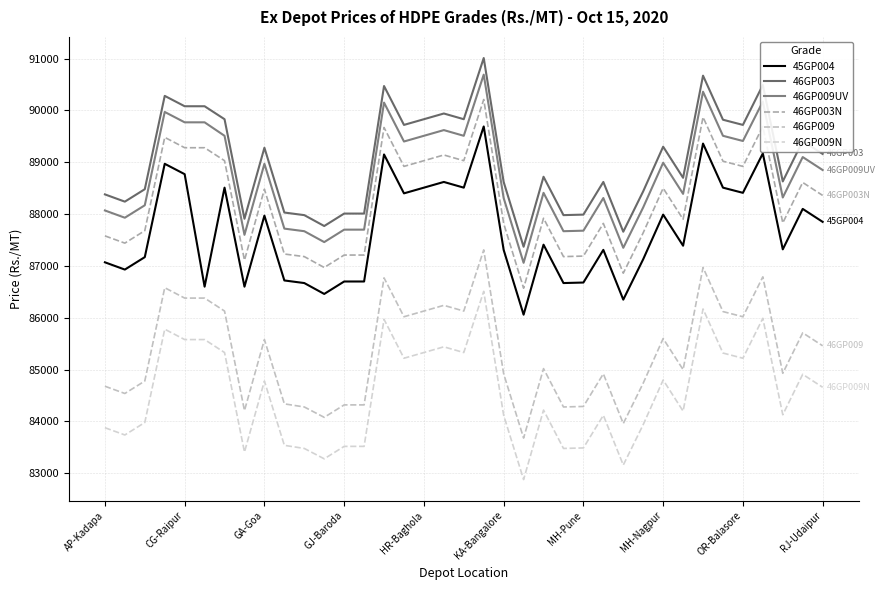

True or false: 46GP009UV and 46GP009N intersect in this chart.

False